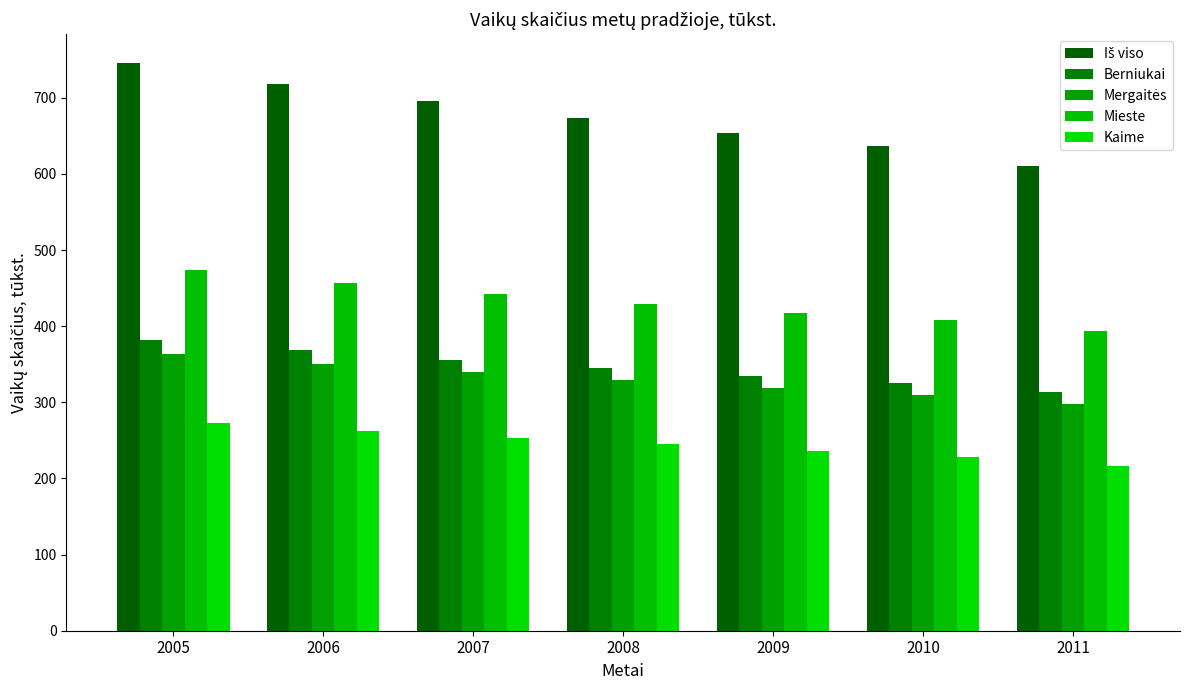

How many data points does each series have?

7